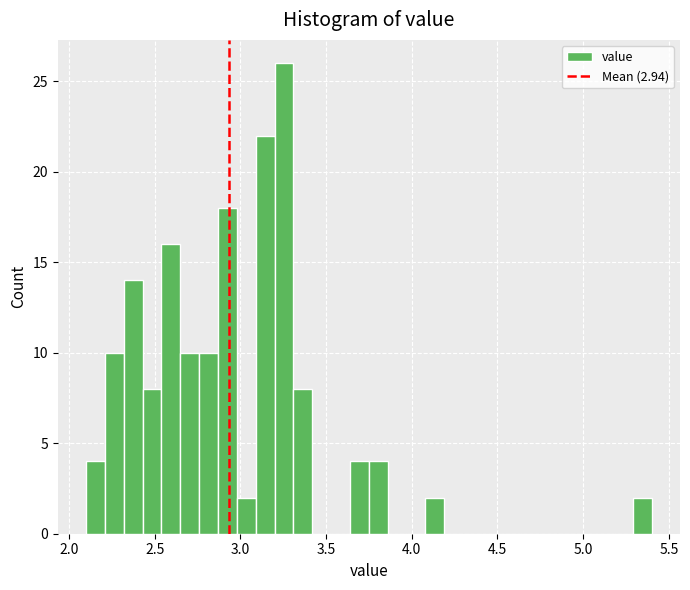

Read against the x-axis, roughly where is the centre of the tallest bar?

3.25